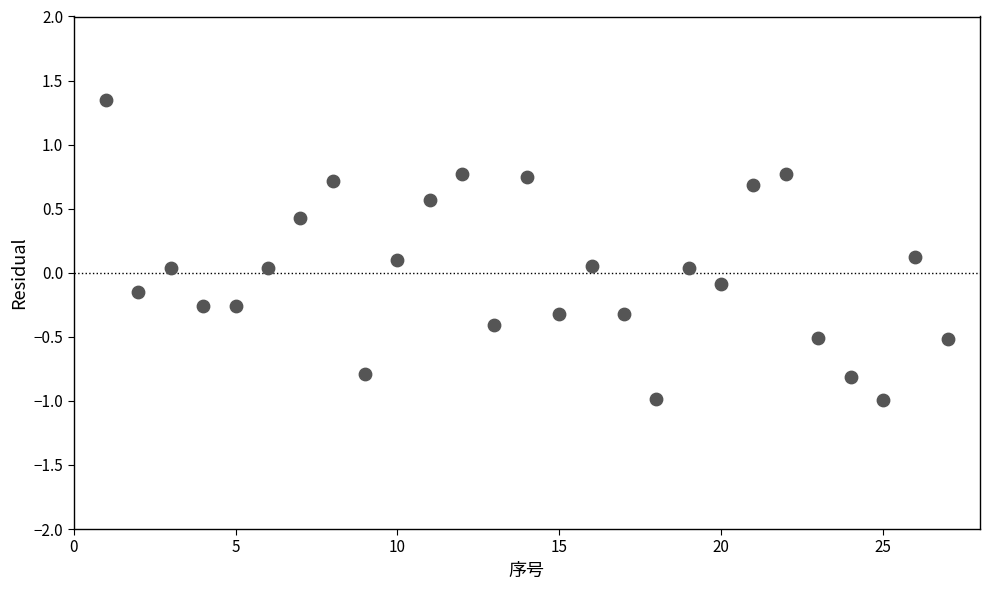

What is the range of X values (max minus min)?

26.0